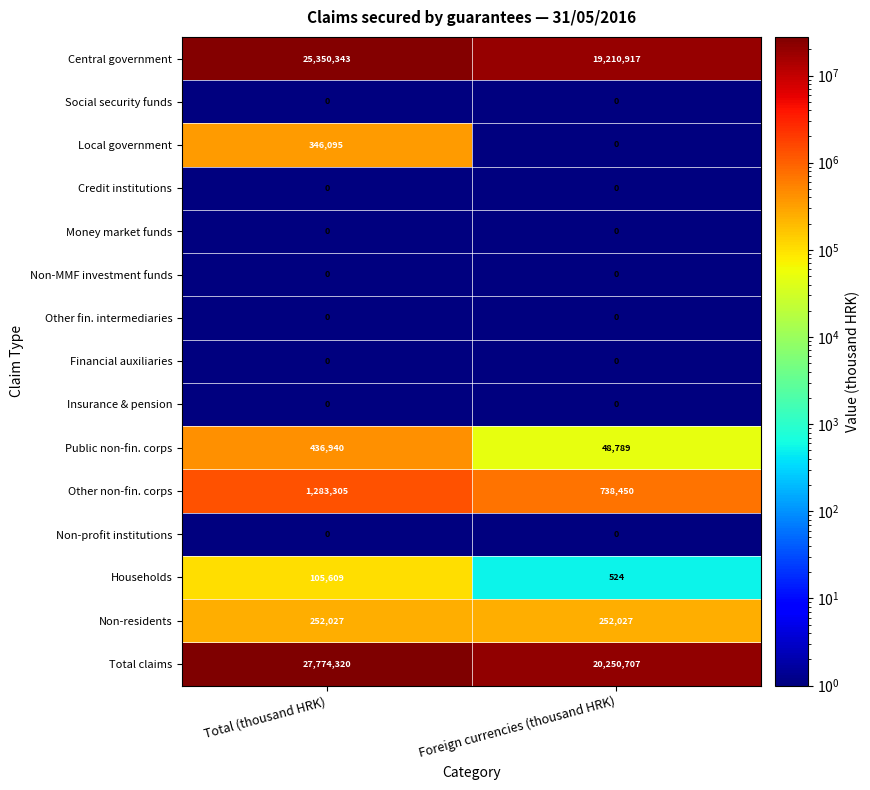

What is the minimum value shown in the chart?

0